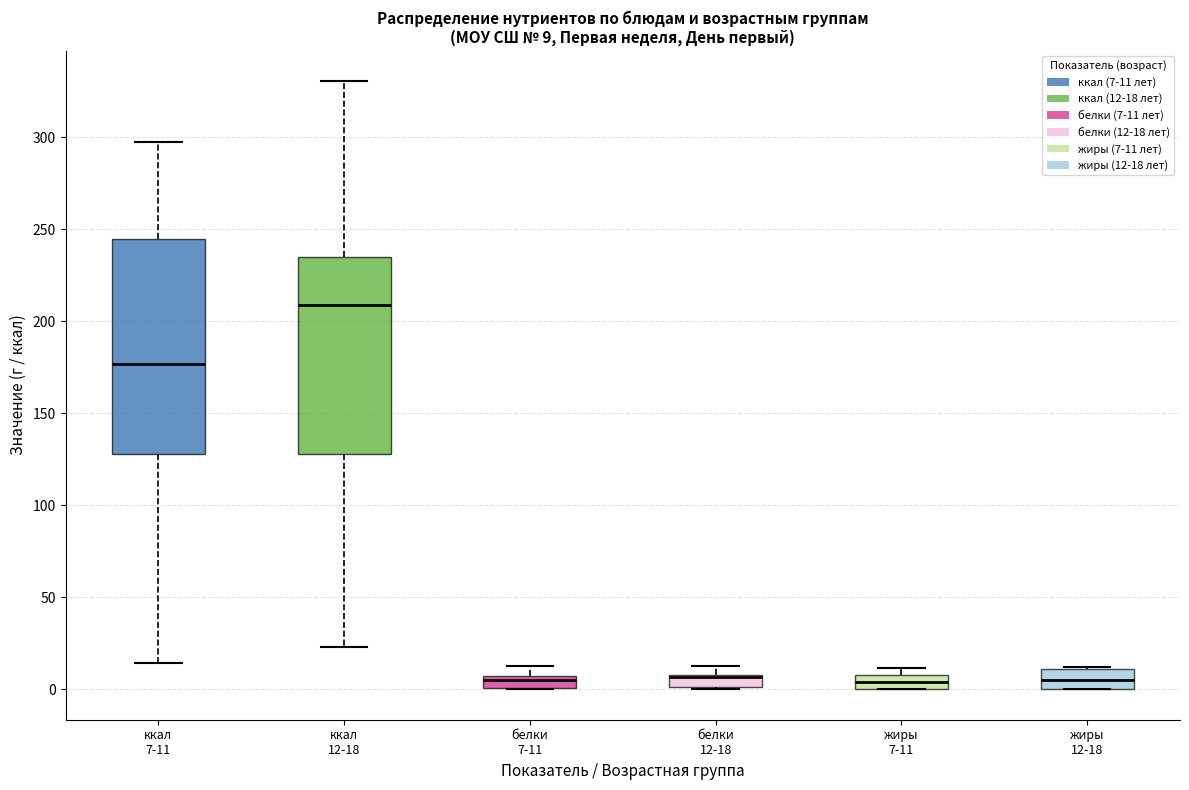

Which box is the tallest, from its lower edge to its upper edge?

ккал 7-11